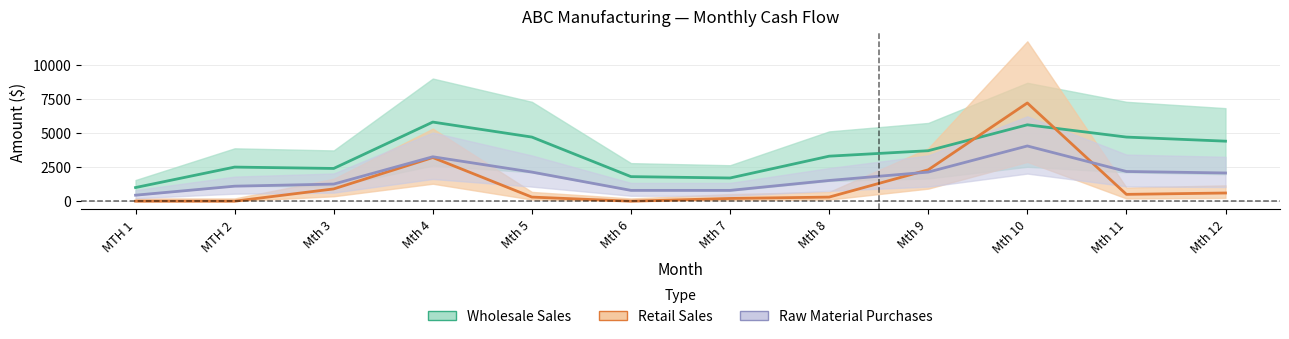

True or false: Retail Sales has more than 2 points higher than both neighbors.

False